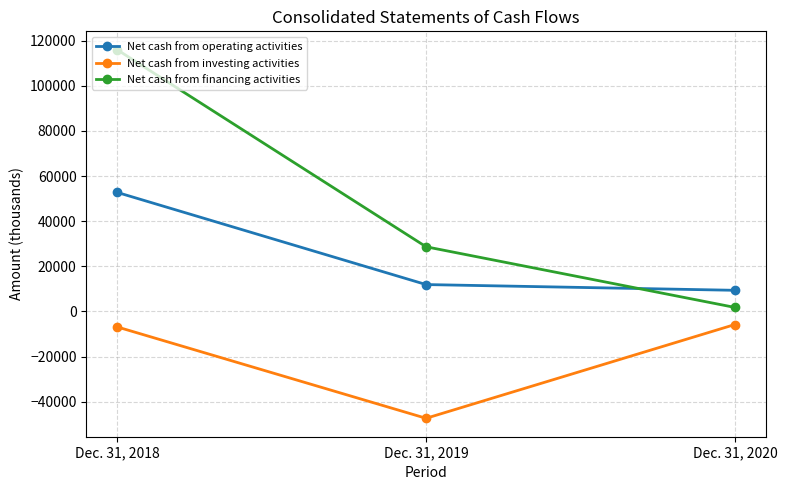

How many distinct data groups are displayed?

3